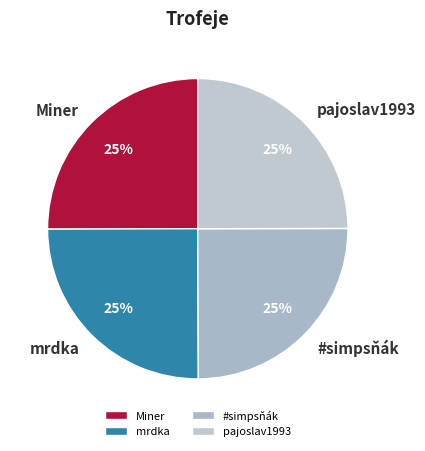

To the nearest percent, what percentage of the pie is Miner?

25%